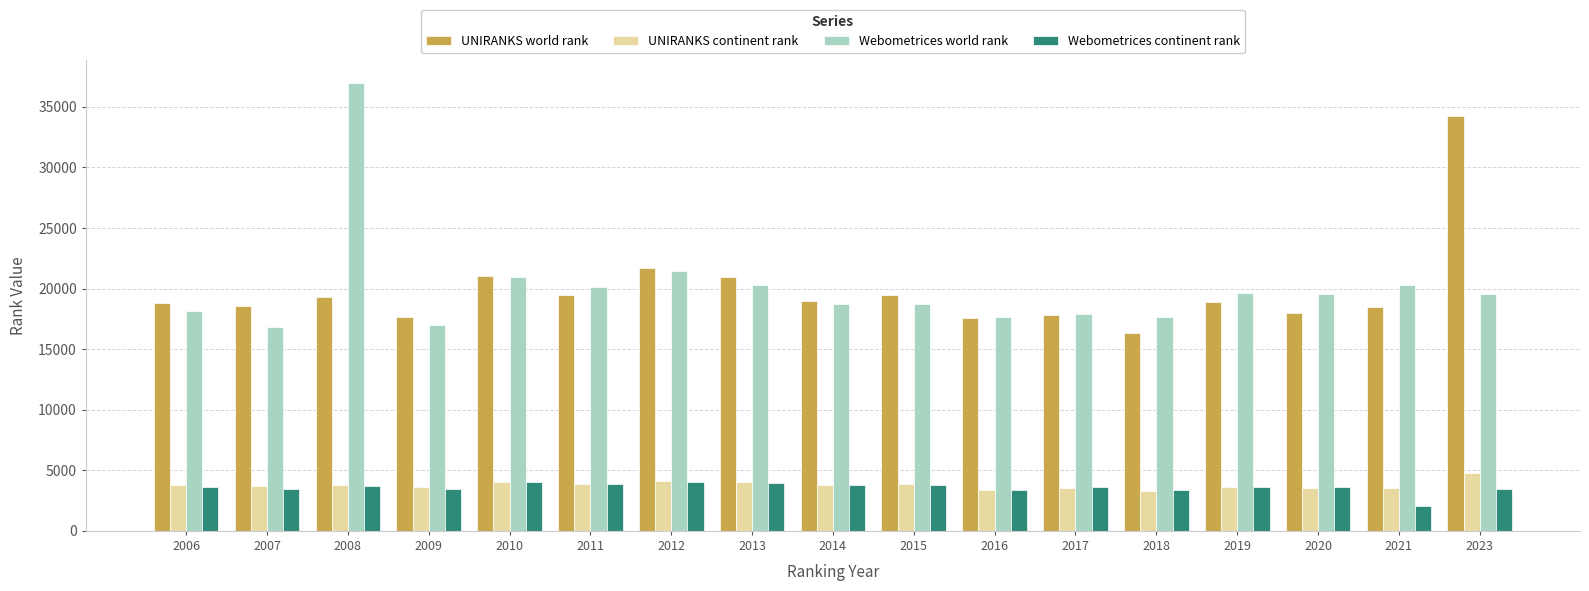

Which label corresponds to the smallest value in the chart?

2021